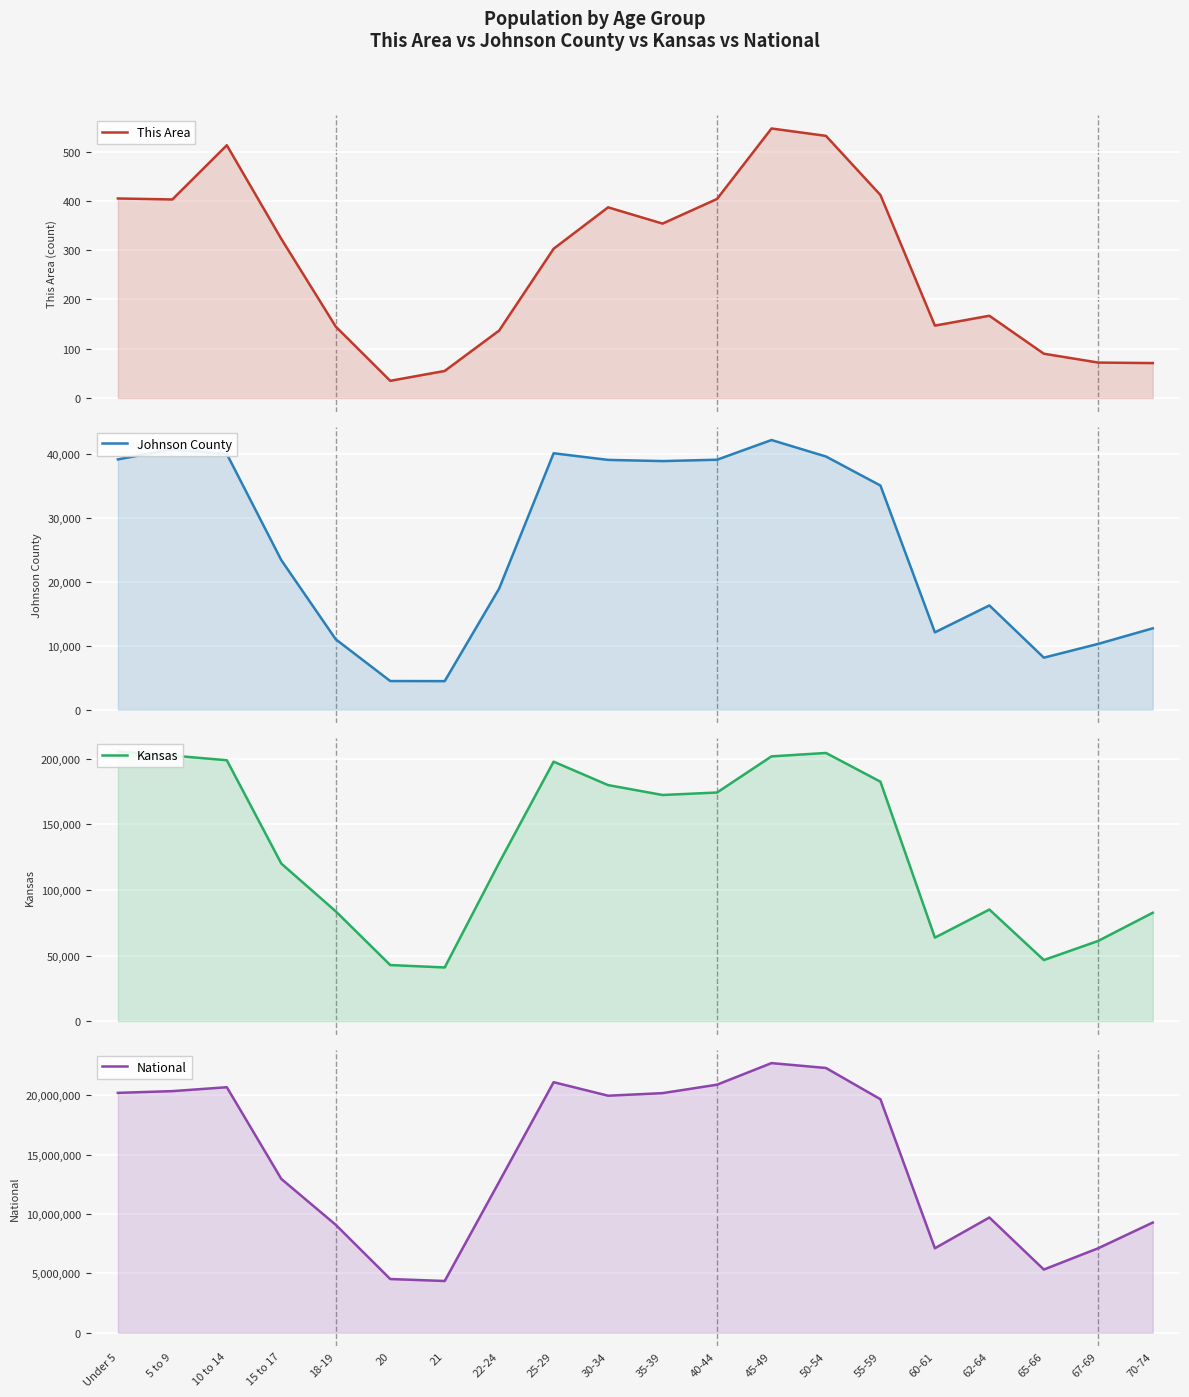

What position from the left is 25-29?

9